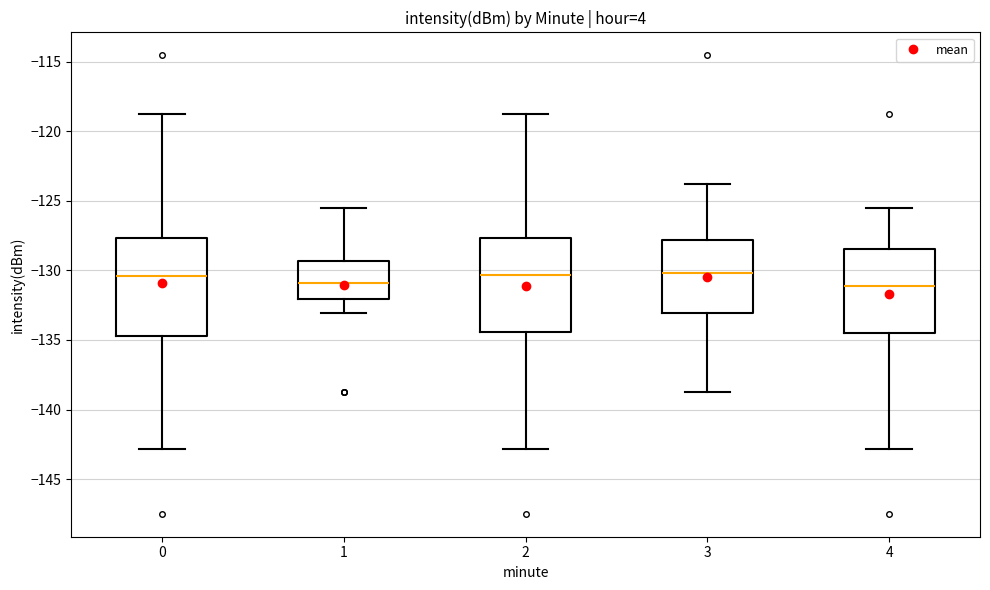

Reading left to right, transcribe this box plot: for each box, give where its median line is, the range the box spans, and where its two whiskers end, as read against the y-axis. The values are not printed on the chart, so give them approximately, as read against the axis.

0: median -130.5, box -134.5 to -127.5, whiskers -143.0 to -119.0
1: median -131.0, box -132.0 to -129.5, whiskers -133.0 to -125.5
2: median -130.5, box -134.5 to -127.5, whiskers -143.0 to -119.0
3: median -130.0, box -133.0 to -128.0, whiskers -138.5 to -124.0
4: median -131.0, box -134.5 to -128.5, whiskers -143.0 to -125.5